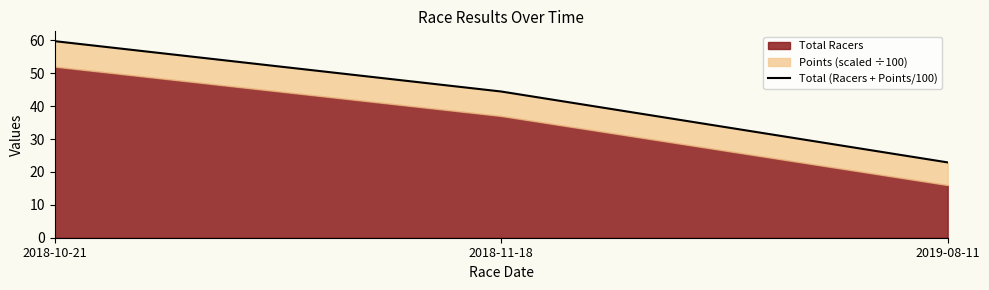

What is the maximum value shown in the chart?

59.8